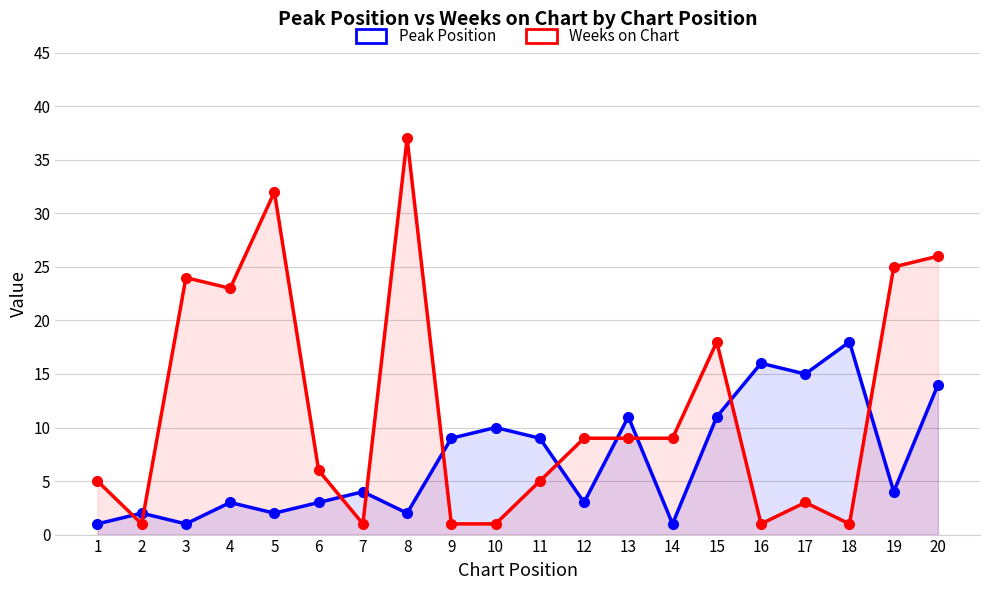

What is the lowest value of the Weeks on Chart series?

1